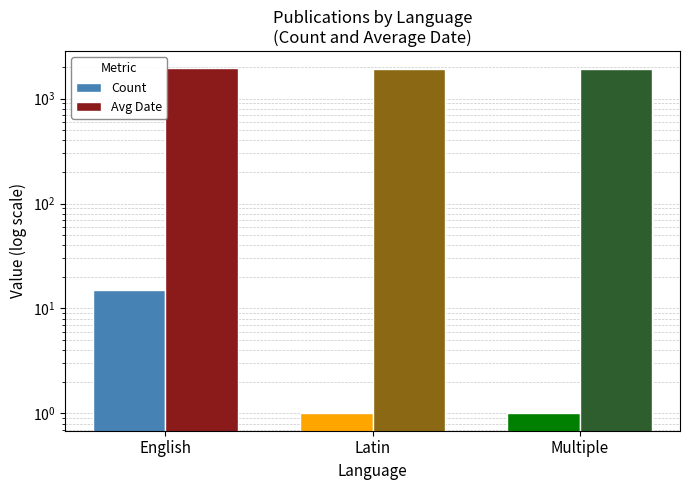

What is the label of the 1st bar from the left?

English